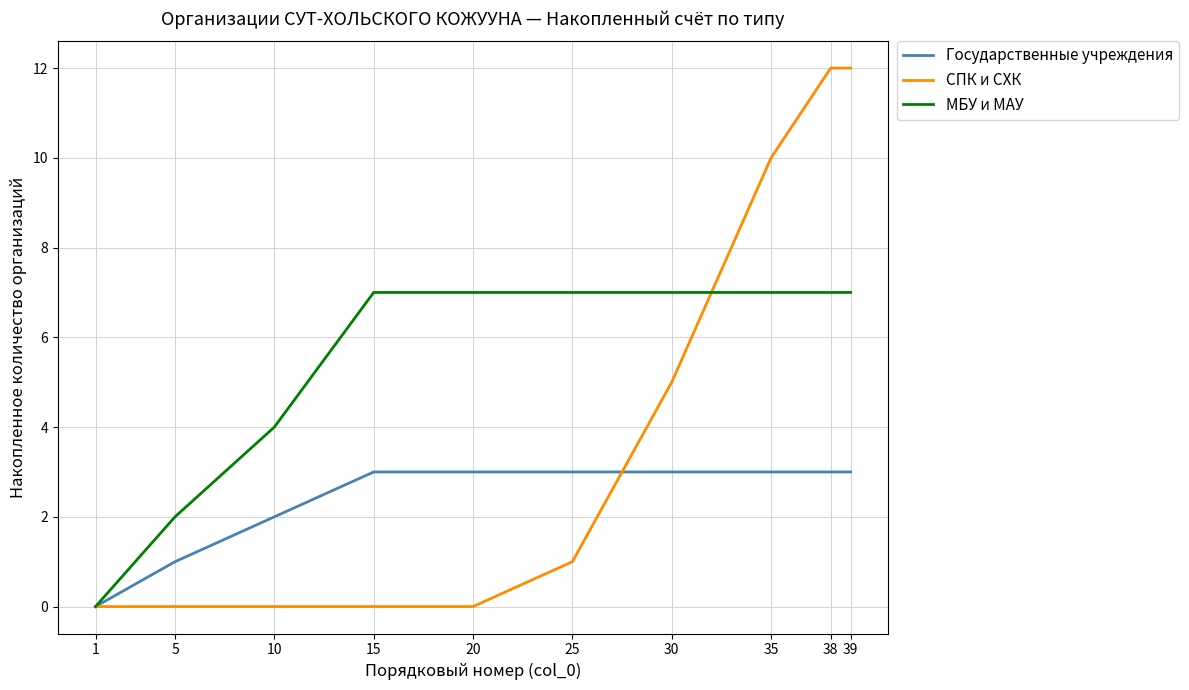

Is the value of Государственные учреждения at 15 greater than the value of МБУ и МАУ at 1?

Yes